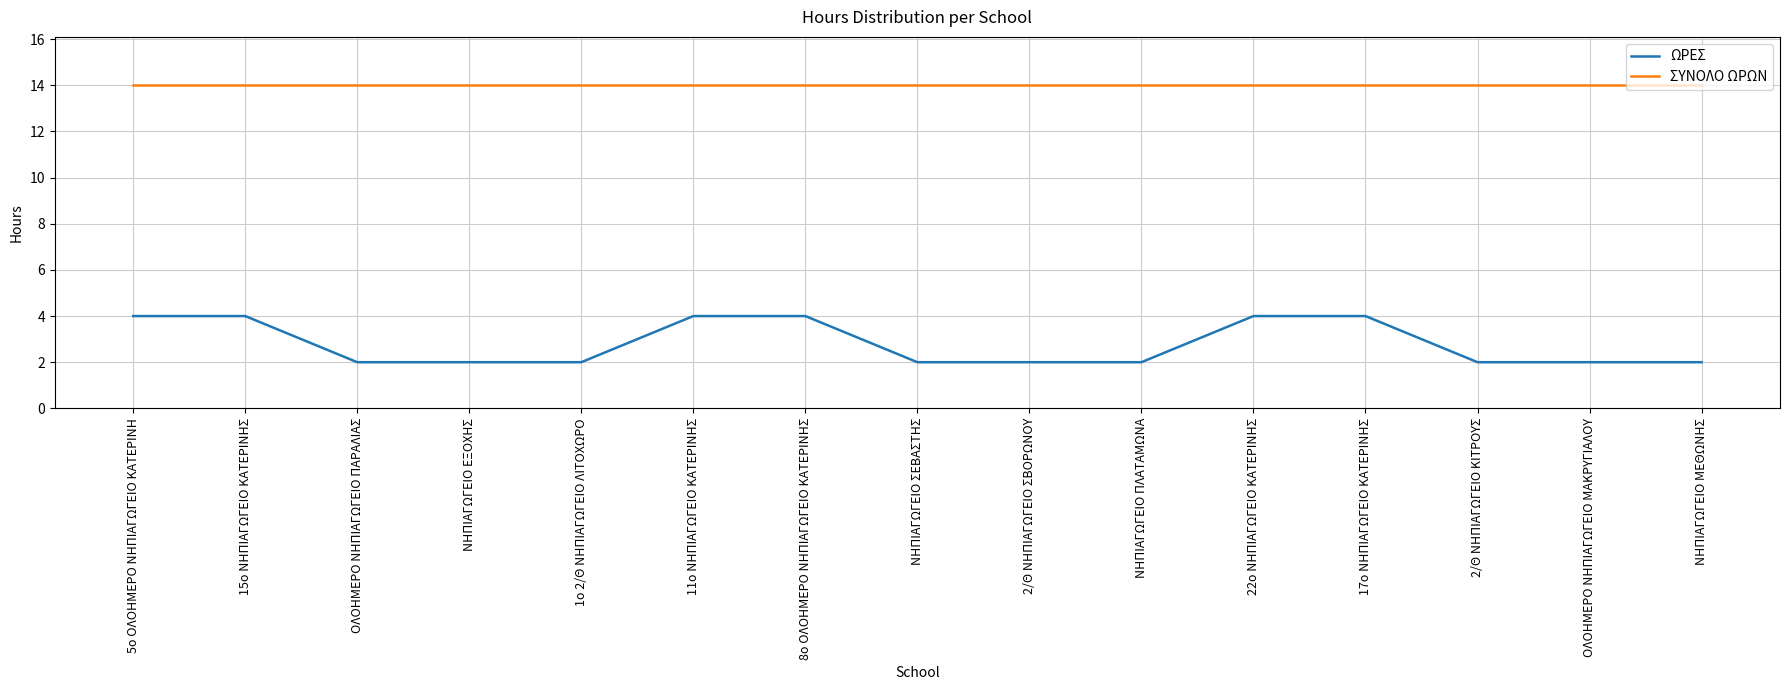

List the series in order of their peak value, highest first.

ΣΥΝΟΛΟ ΩΡΩΝ, ΩΡΕΣ